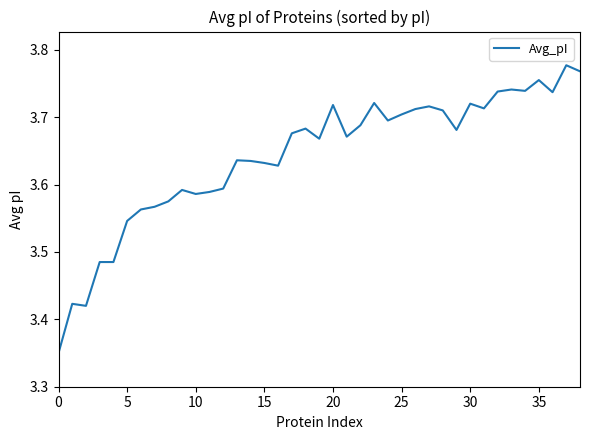

Count the values in the range 3 to 4.

39